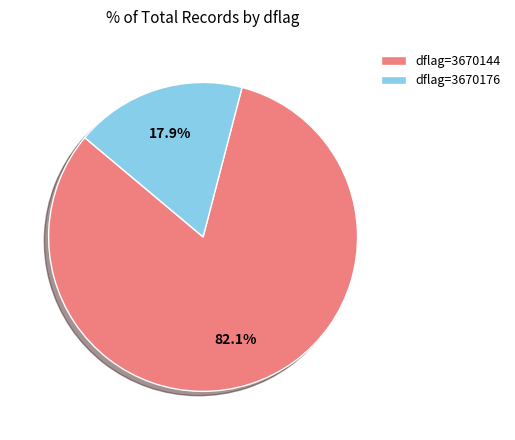

Which has a higher value, dflag=3670176 or dflag=3670144?

dflag=3670144